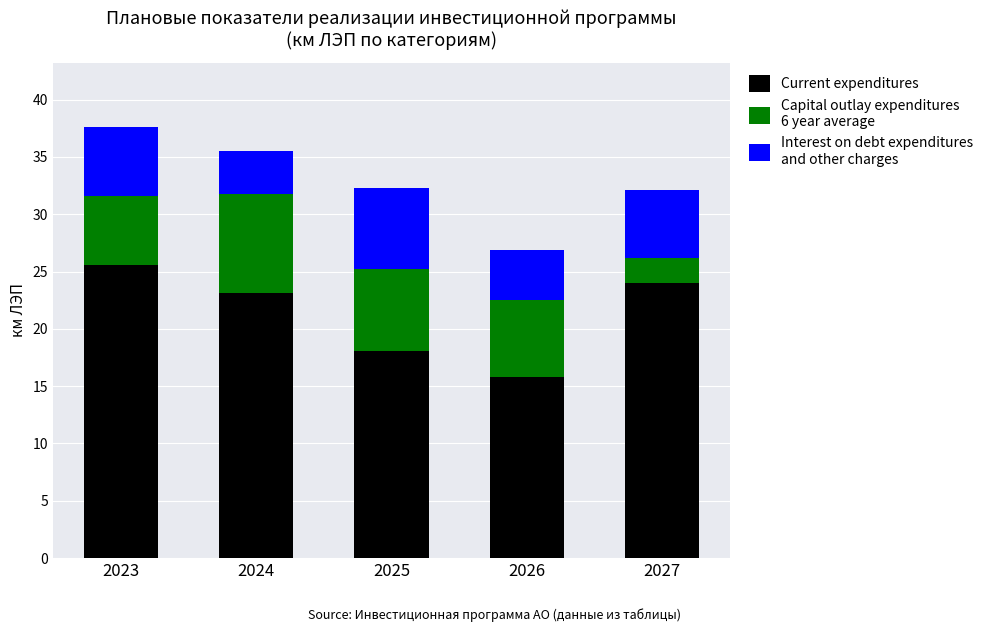

Reading left to right, what are the values for Current expenditures?

2023=25.6	2024=23.1	2025=18.0	2026=15.8	2027=24.0